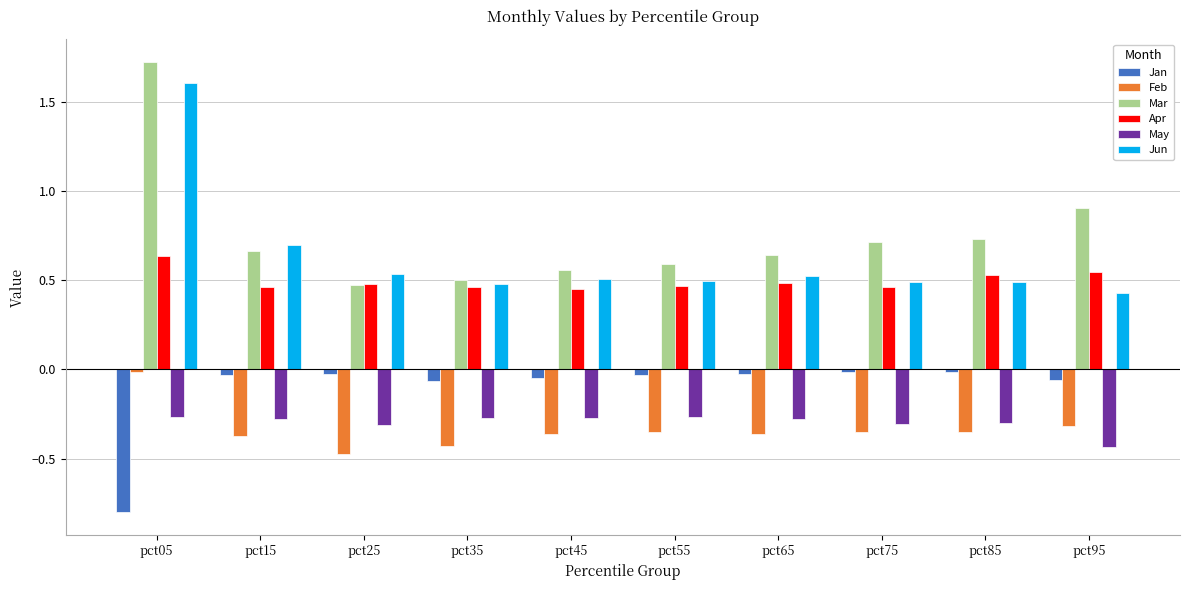

What is the difference between the highest and lowest values at pct15?

1.1